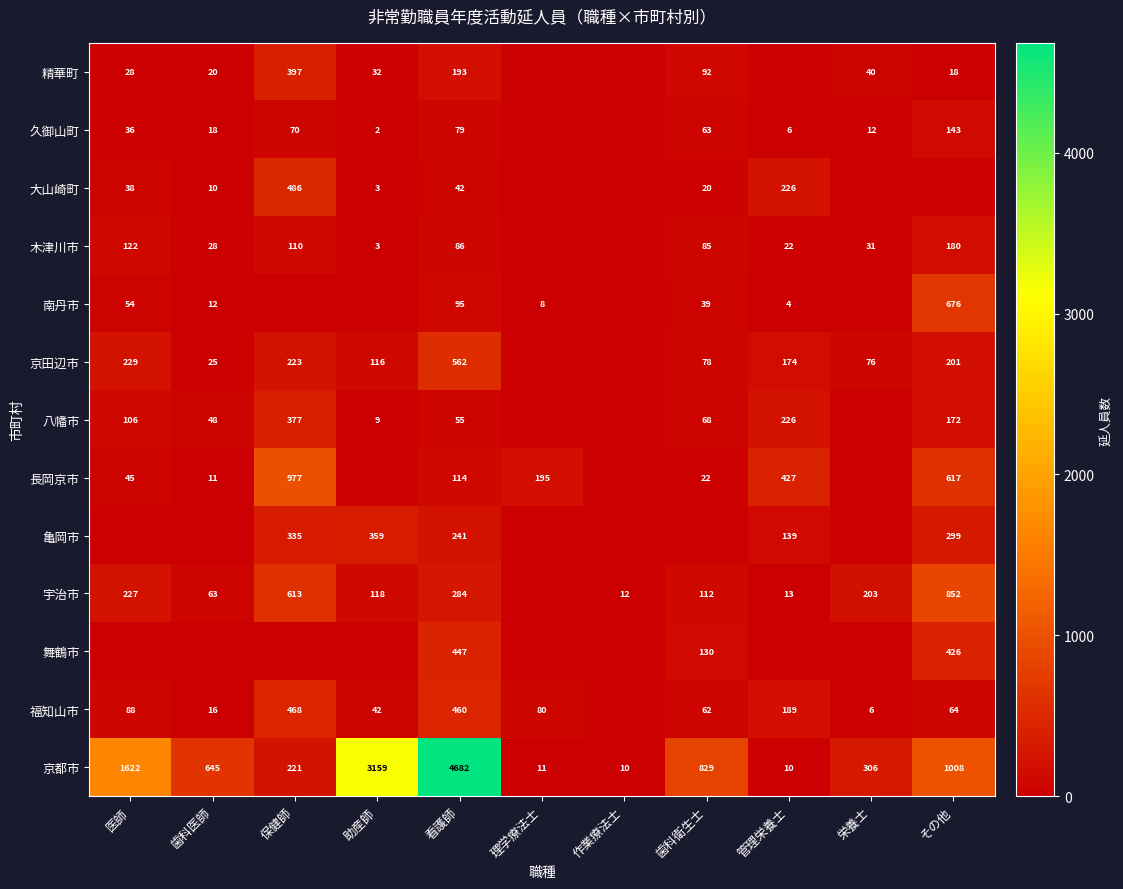

What is the difference between the maximum and minimum values in the 京都市 series?

4672